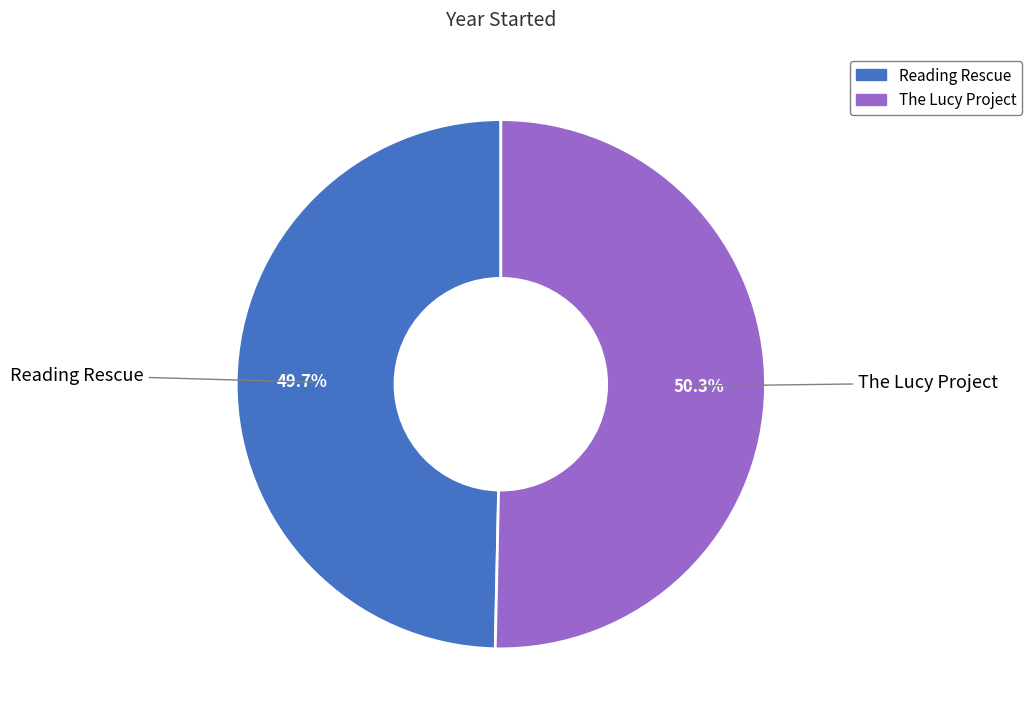

The Reading Rescue slice represents 44% of the pie. True or false?

False